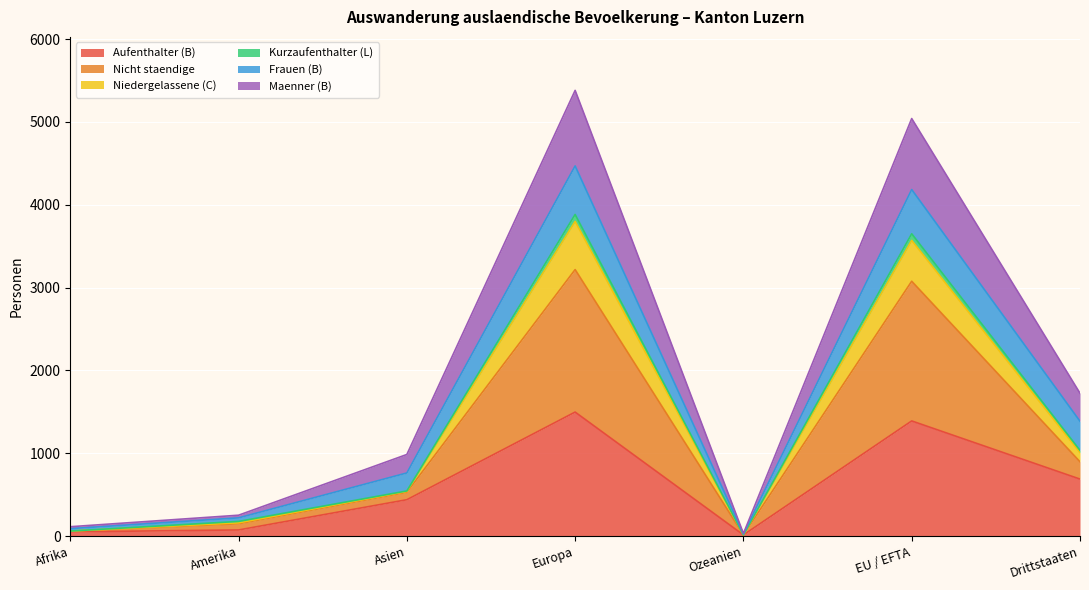

What is the maximum value for Aufenthalter (B)?

1498